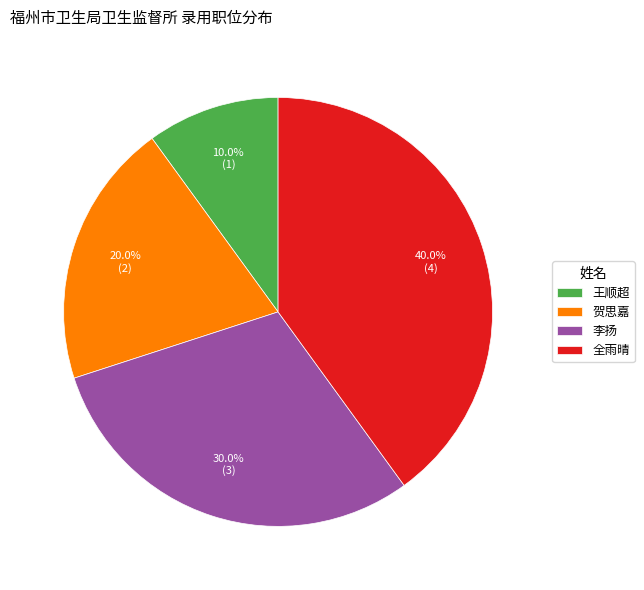

What portion of the pie excludes 李扬?

70.0%